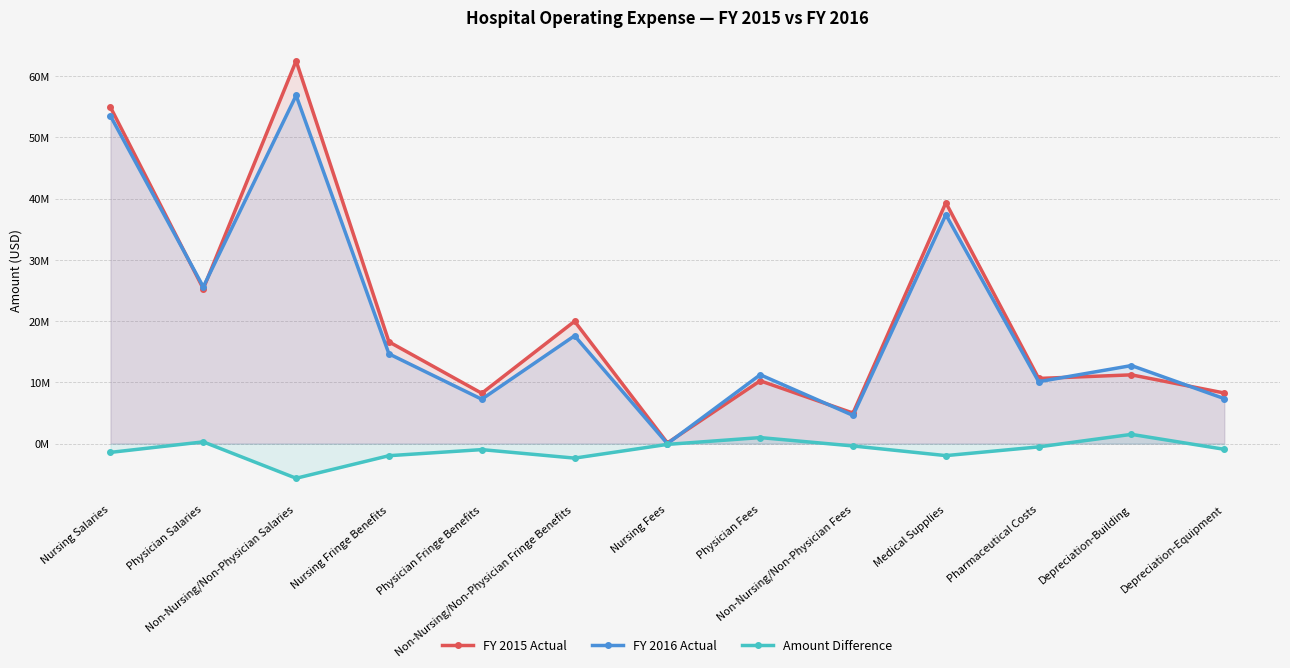

Which category has the highest value in the Amount Difference series?

Depreciation-Building